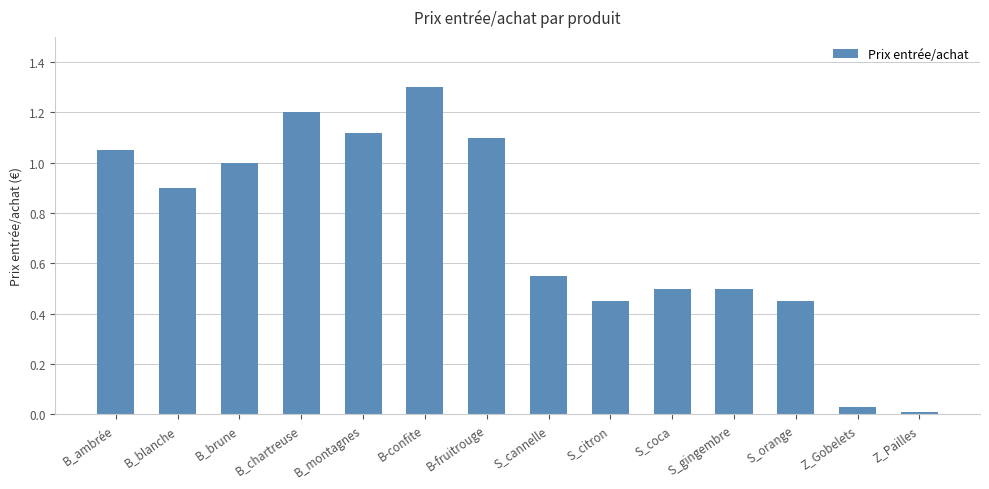

The value at B_brune is 0.4. True or false?

False